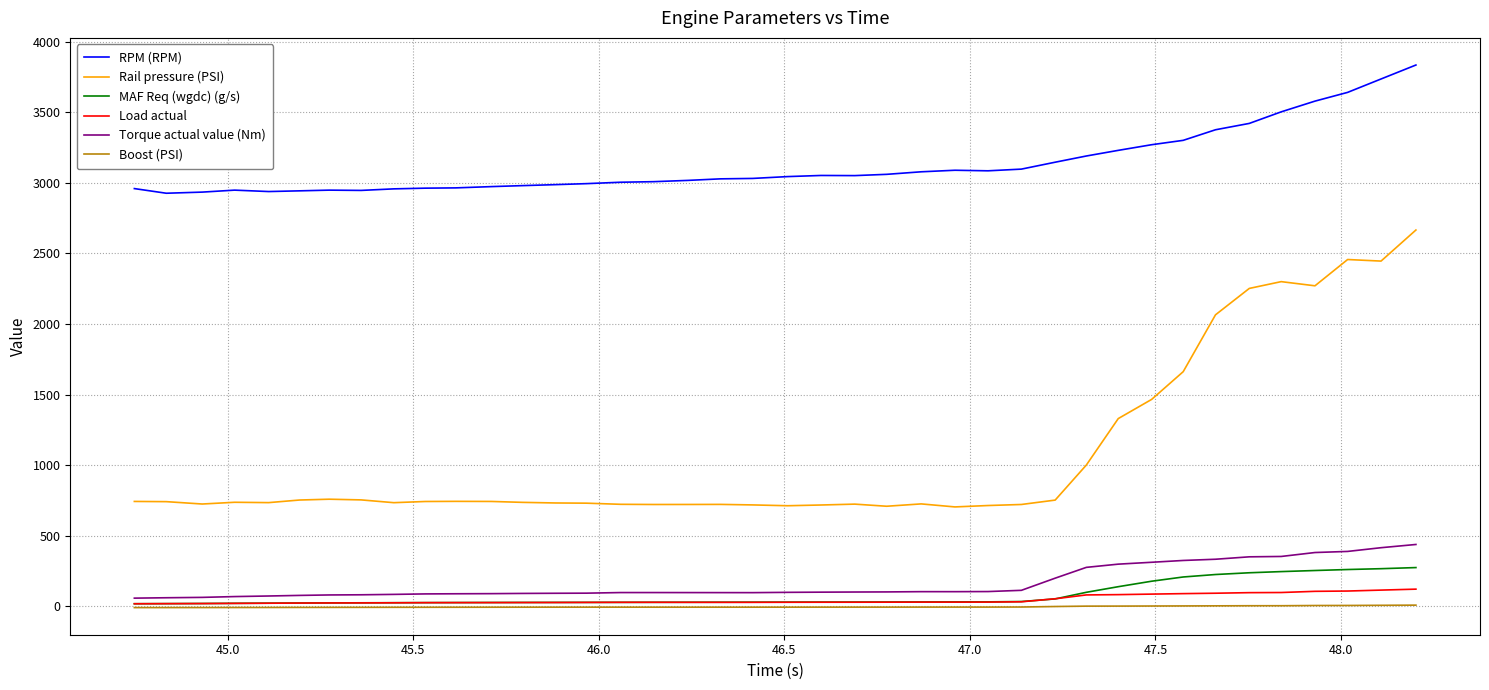

Which series has the largest total across all categories?

RPM (RPM)